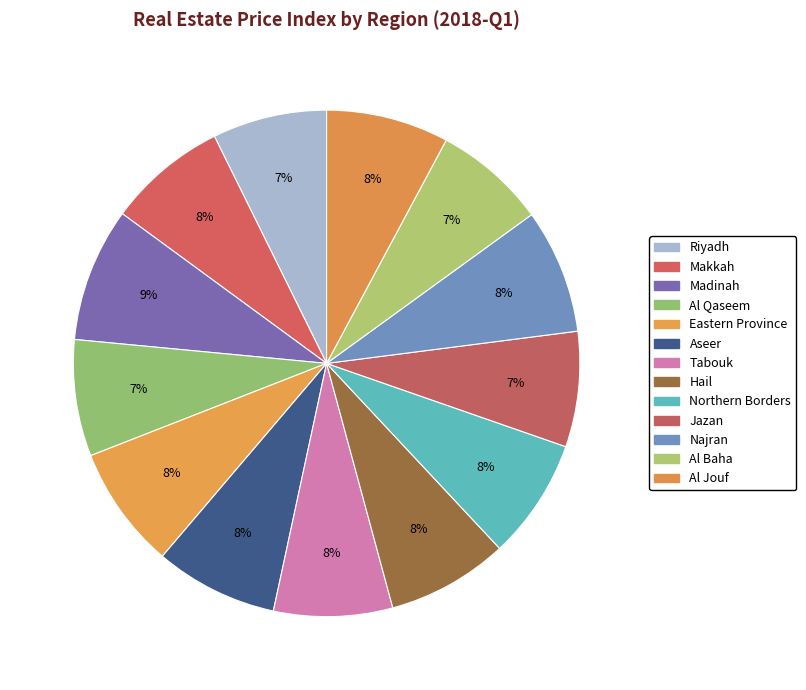

To the nearest percent, what is the average slice percentage?

8%